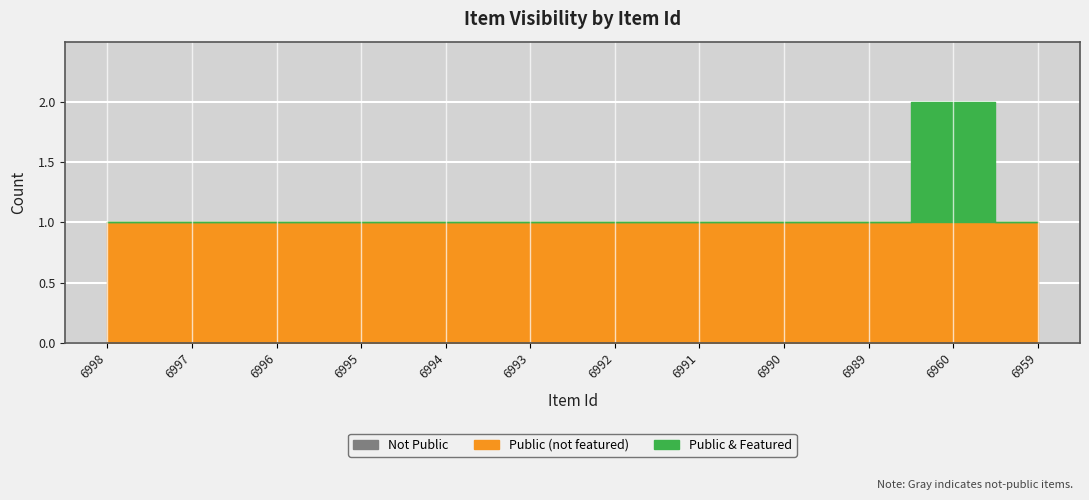

The value of featured at 6994 is 0. True or false?

True